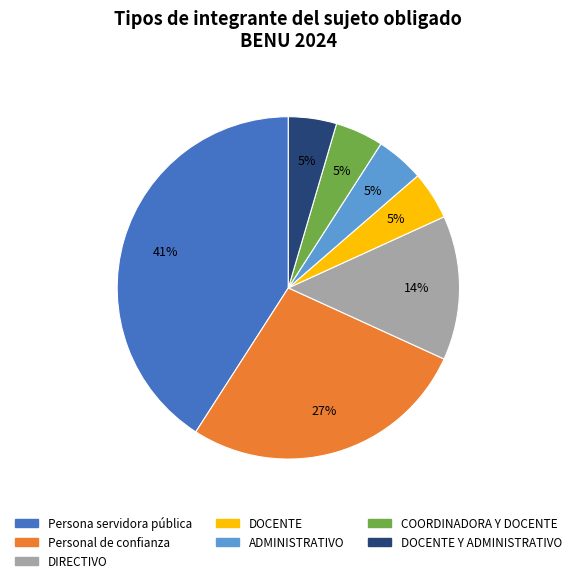

Is there a majority slice in this chart?

No